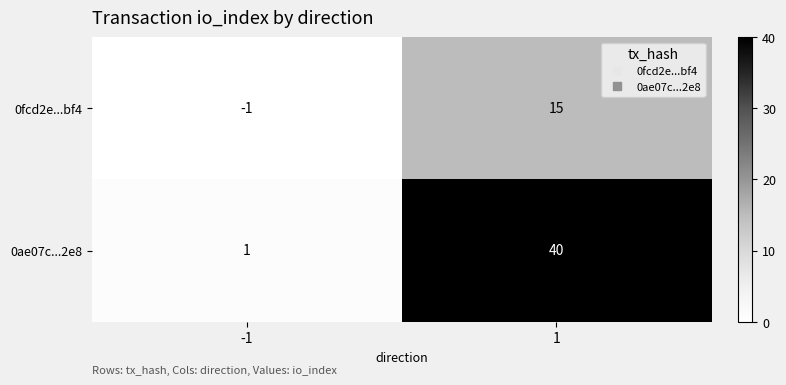

Which label corresponds to the largest value in the chart?

1